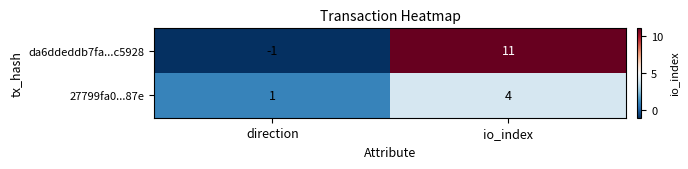

Rank the series by their average value, from lowest to highest.

27799fa0...87e, da6ddeddb7fa...c5928